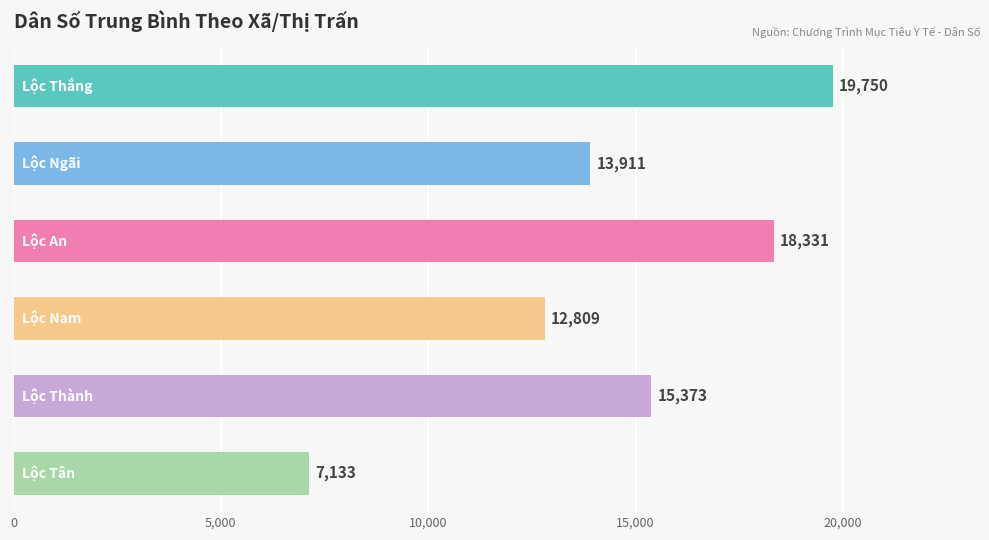

What is the average value?

14551